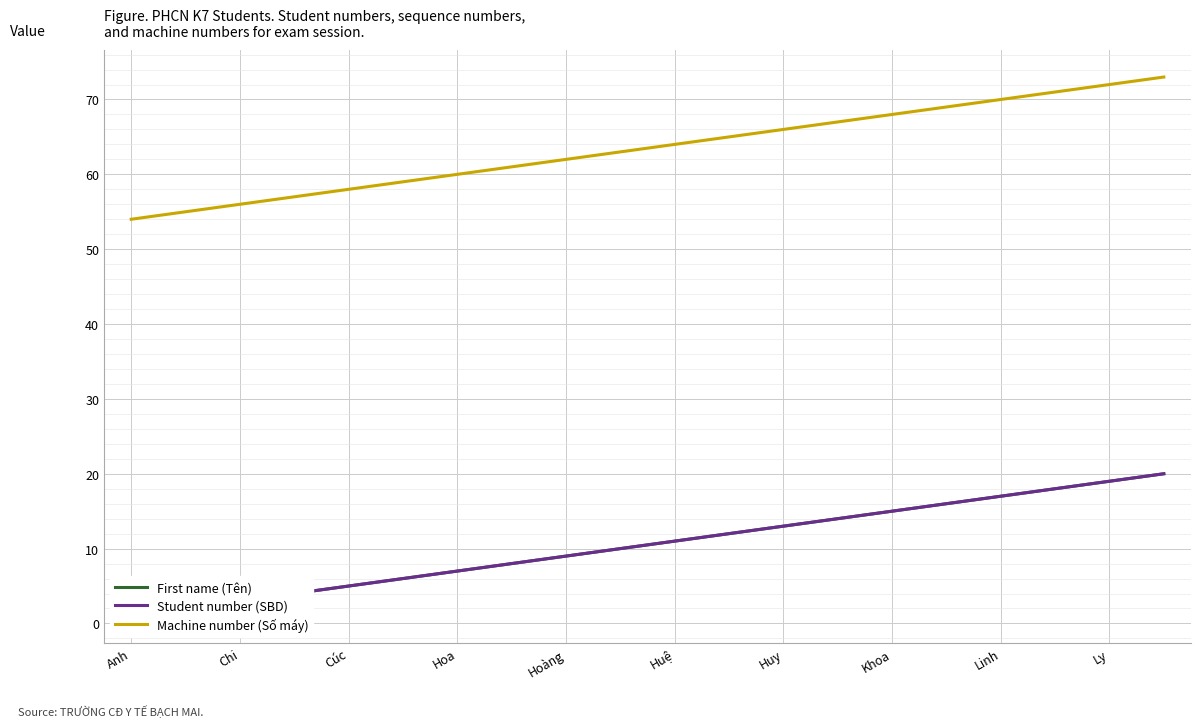

True or false: Machine number (Số máy) and Student number (SBD) intersect in this chart.

False